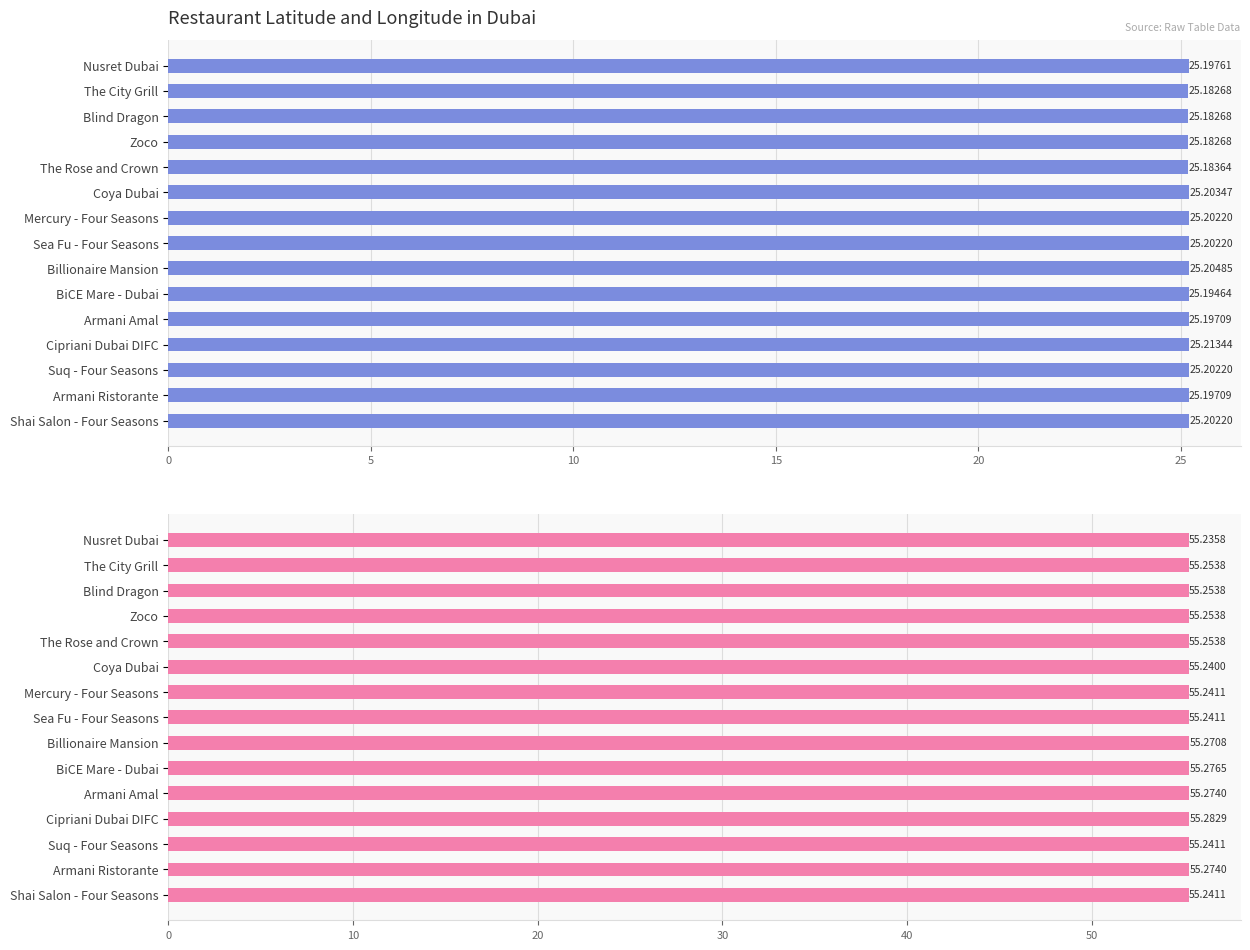

Reading left to right, what are all the values shown in this chart?

latitude: 25.2	25.2	25.2	25.2	25.2	25.2	25.2	25.2	25.2	25.2	25.2	25.2	25.2	25.2	25.2
longitude: 55.2	55.3	55.3	55.3	55.3	55.2	55.2	55.2	55.3	55.3	55.3	55.3	55.2	55.3	55.2